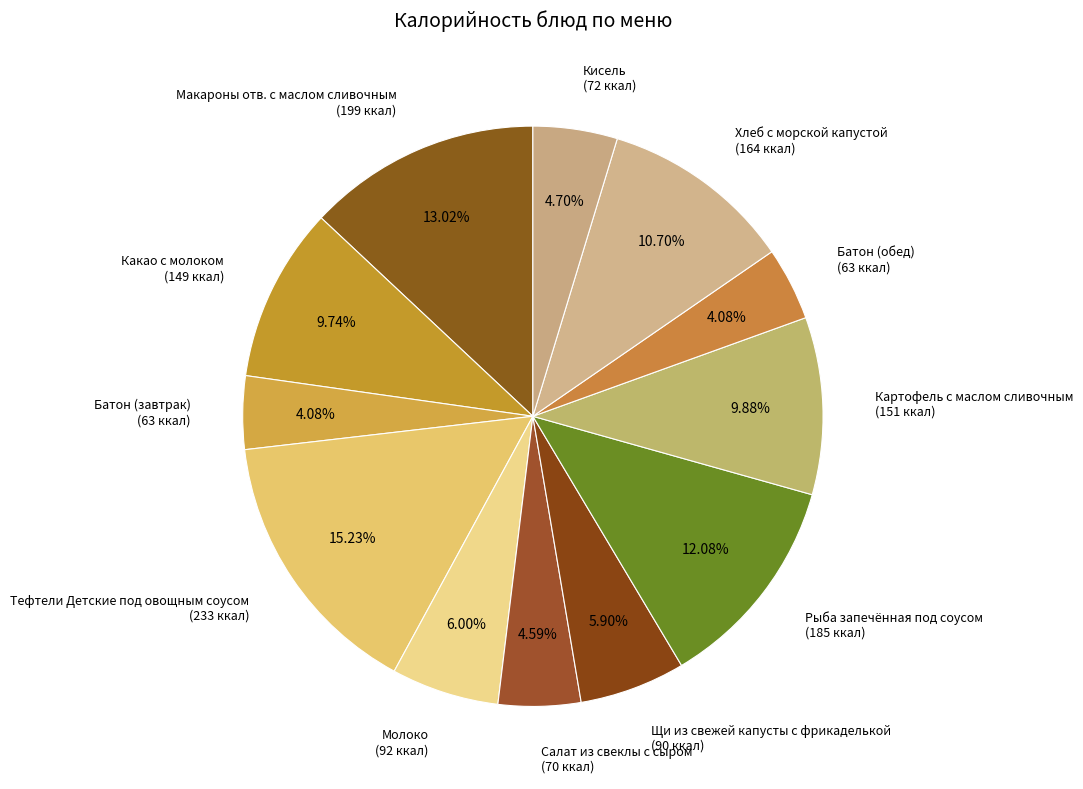

Which has a higher value, Кисель (72 ккал) or Картофель с маслом сливочным (151 ккал)?

Картофель с маслом сливочным (151 ккал)